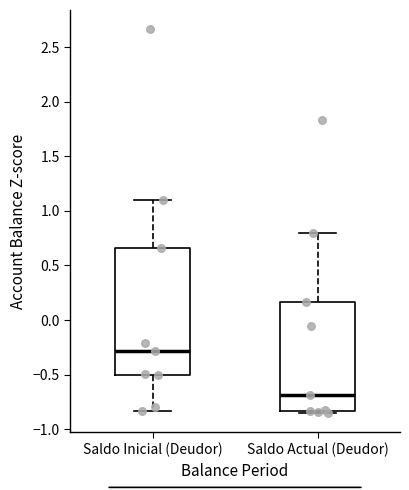

Reading left to right, read every box against the y-axis: the position of its median line, the range the box covers, and the ends of its whiskers. The values are not printed on the chart, so give them approximately, as read against the axis.

Saldo Inicial (Deudor): median -0.30, box -0.50 to 0.65, whiskers -0.85 to 1.10
Saldo Actual (Deudor): median -0.70, box -0.85 to 0.15, whiskers -0.85 (just below the box's lower edge) to 0.80